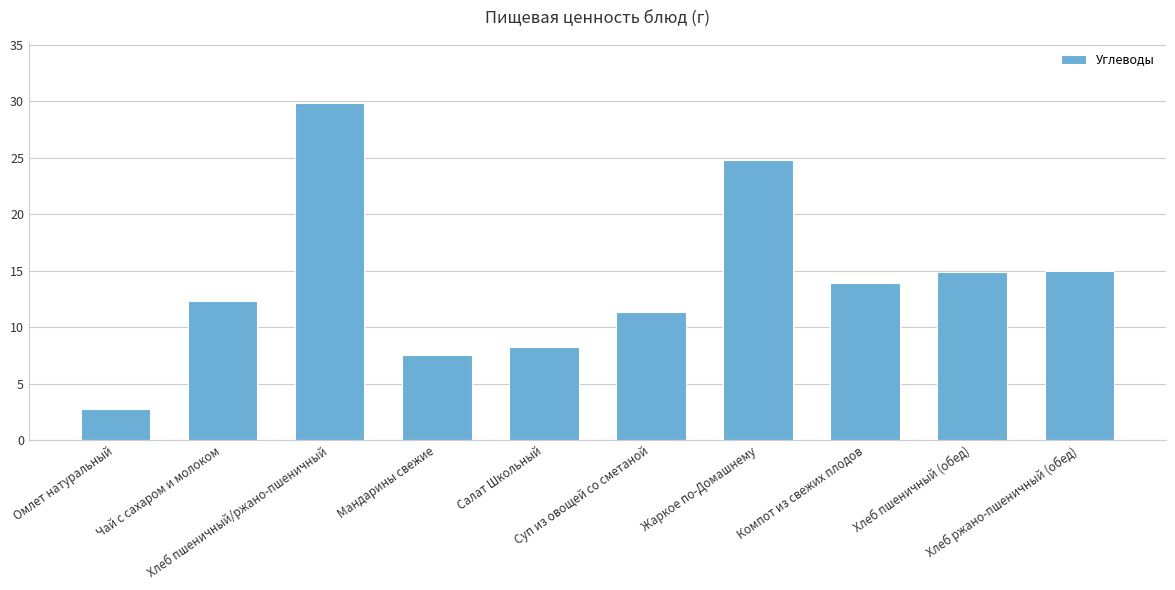

Does the chart contain stacked bars?

No